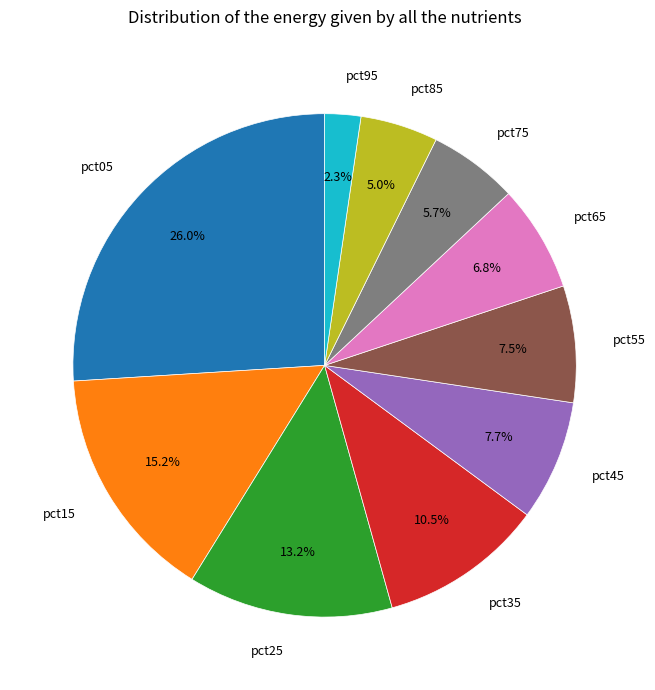

What percentage is NOT represented by pct95?

97.7%